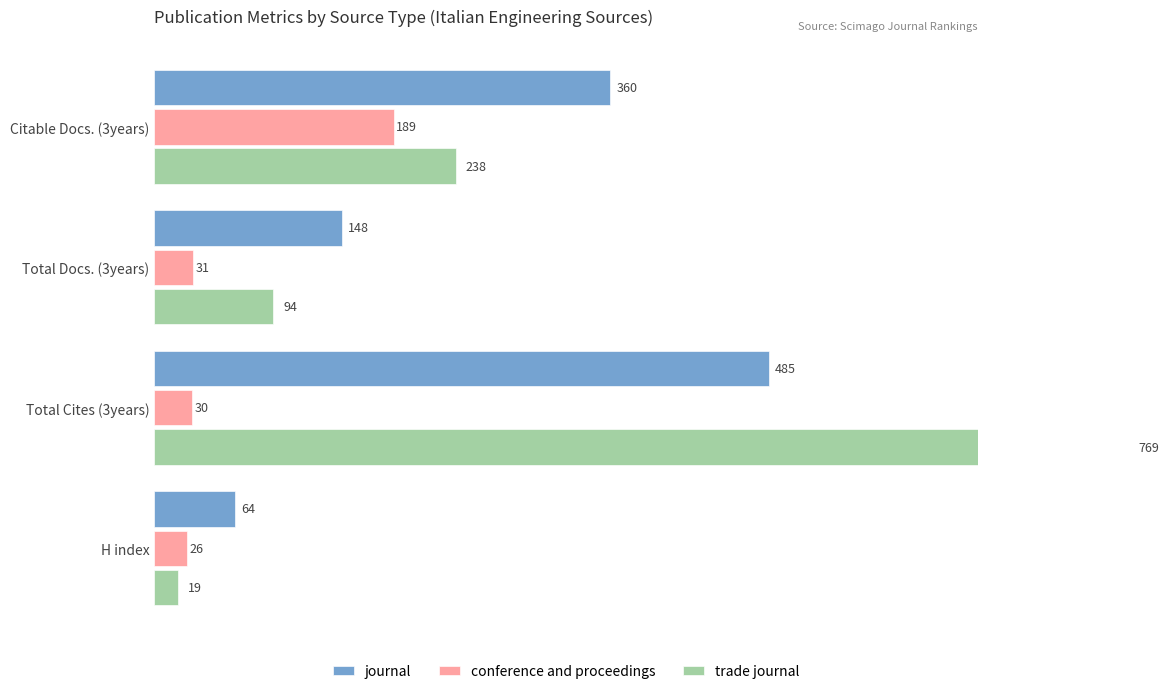

What are all the series names shown in the legend?

journal, conference and proceedings, trade journal